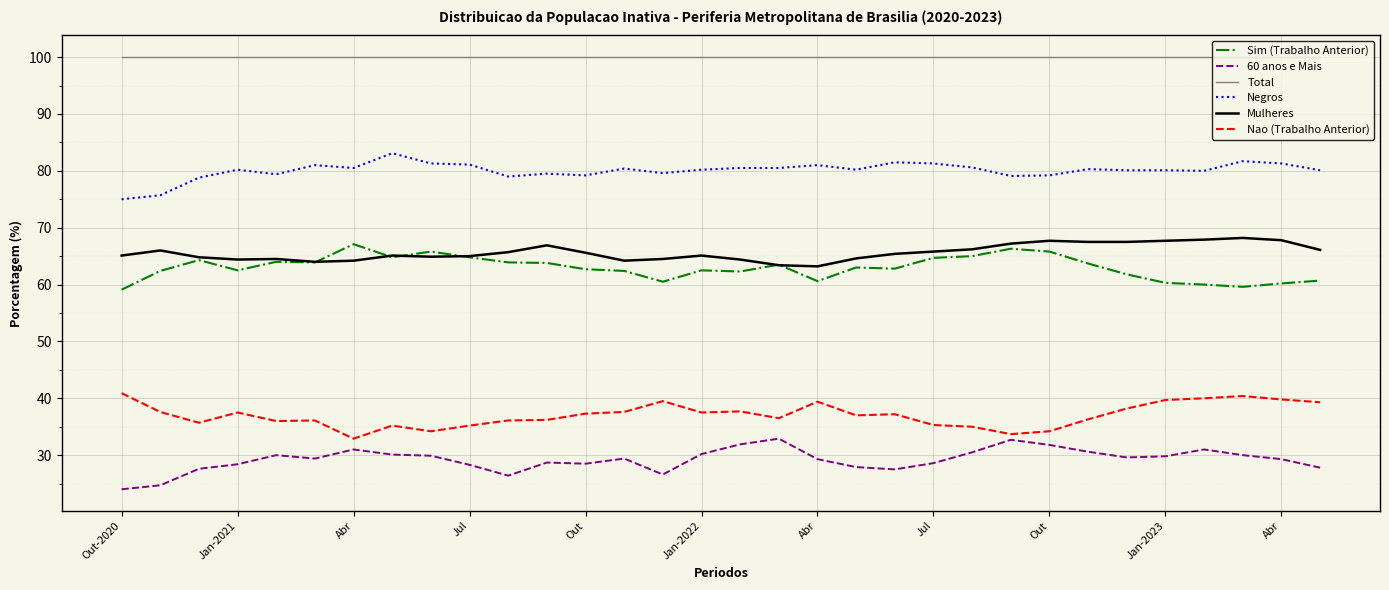

Does the chart display data point markers on the line(s)?

No